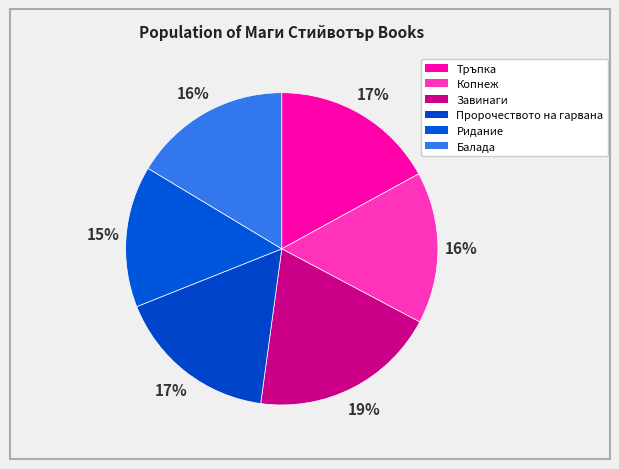

Count the number of slices in the pie.

6